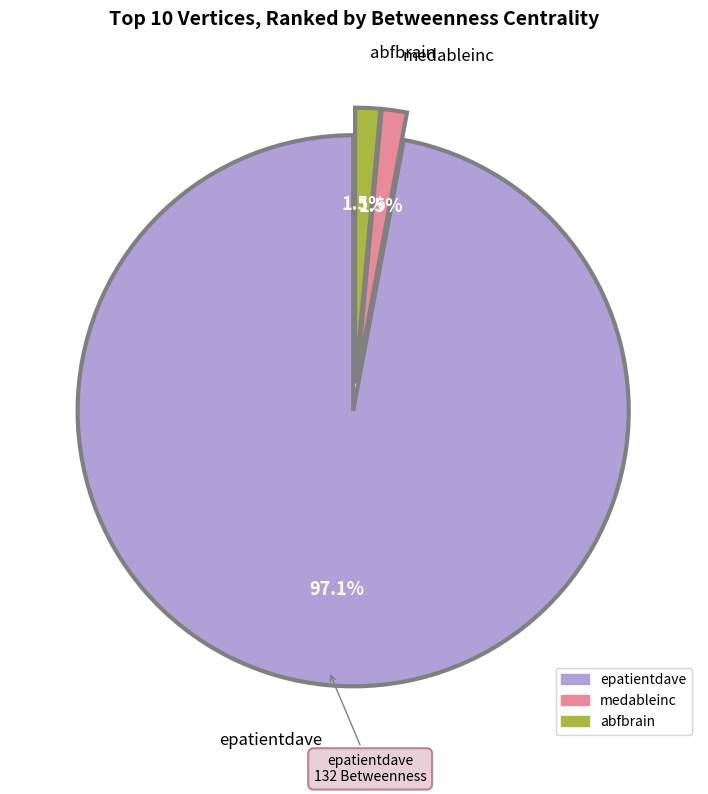

The abfbrain slice represents 10% of the pie. True or false?

False